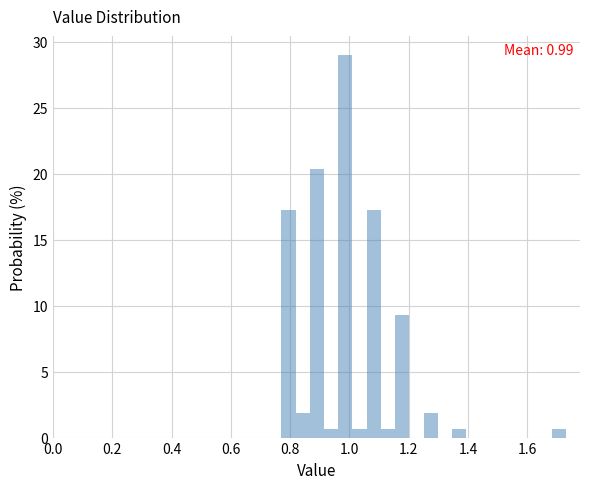

Read against the x-axis, roughly where is the centre of the tallest bar?

0.98